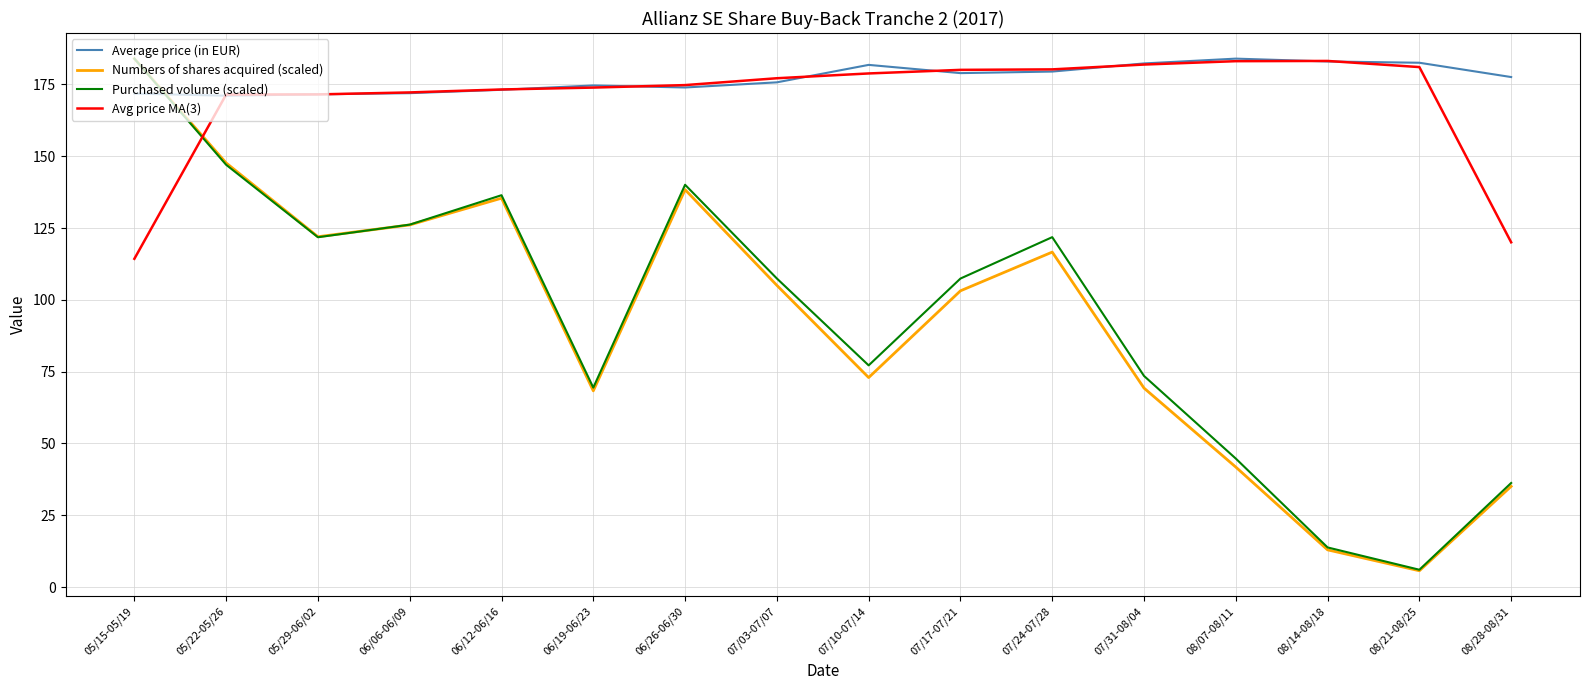

At which label does Avg price MA(3) reach its minimum?

05/15-05/19